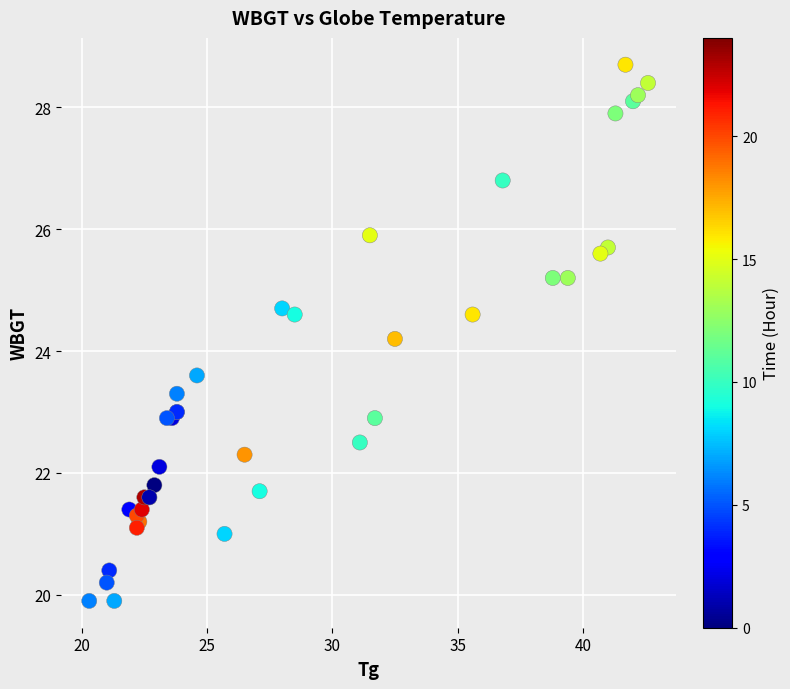

What Y value in the scatter plot is closest to 24?

24.2